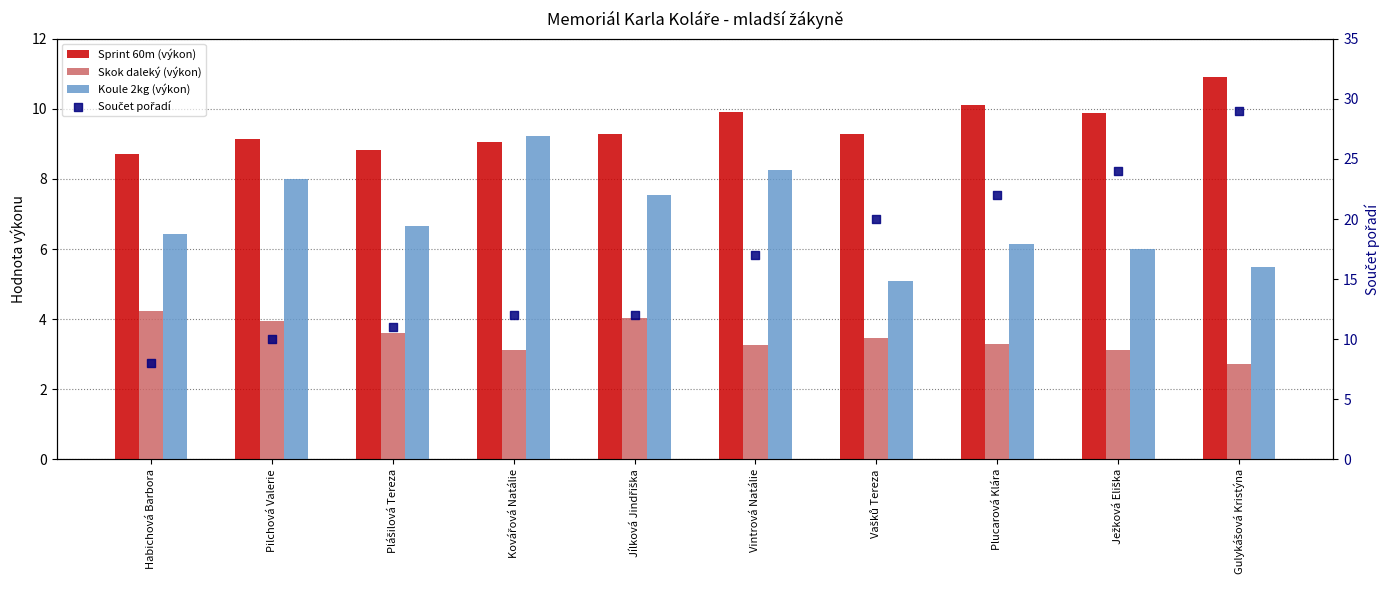

Which series reaches the maximum Y coordinate?

Součet pořadí